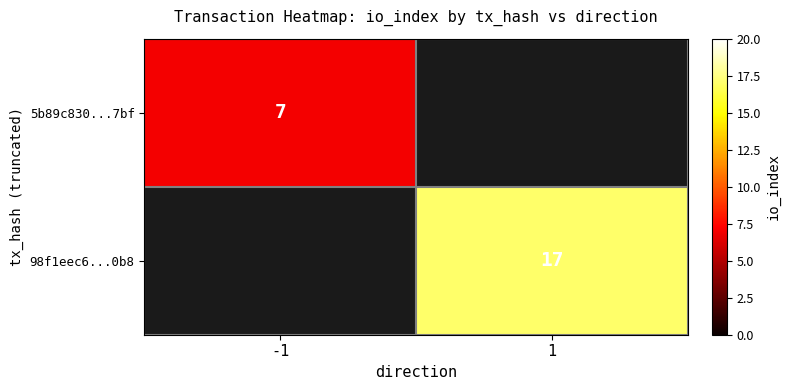

The 5b89c830...7bf series shows 7 at -1. True or false?

True